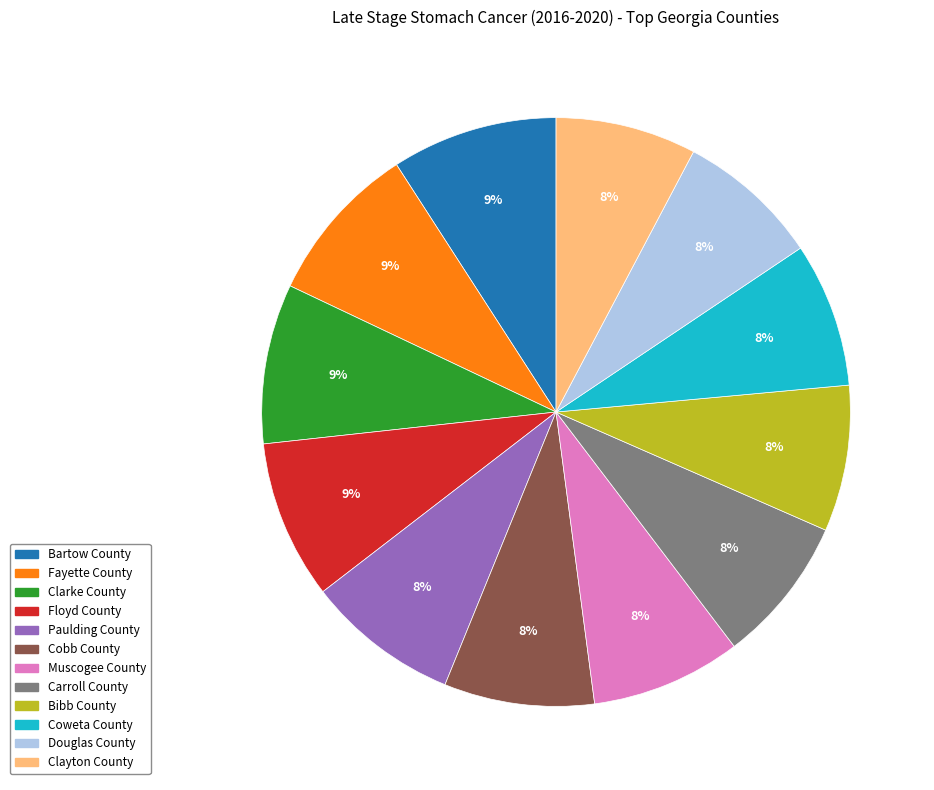

Is it true that Carroll County is 1% of the pie?

False